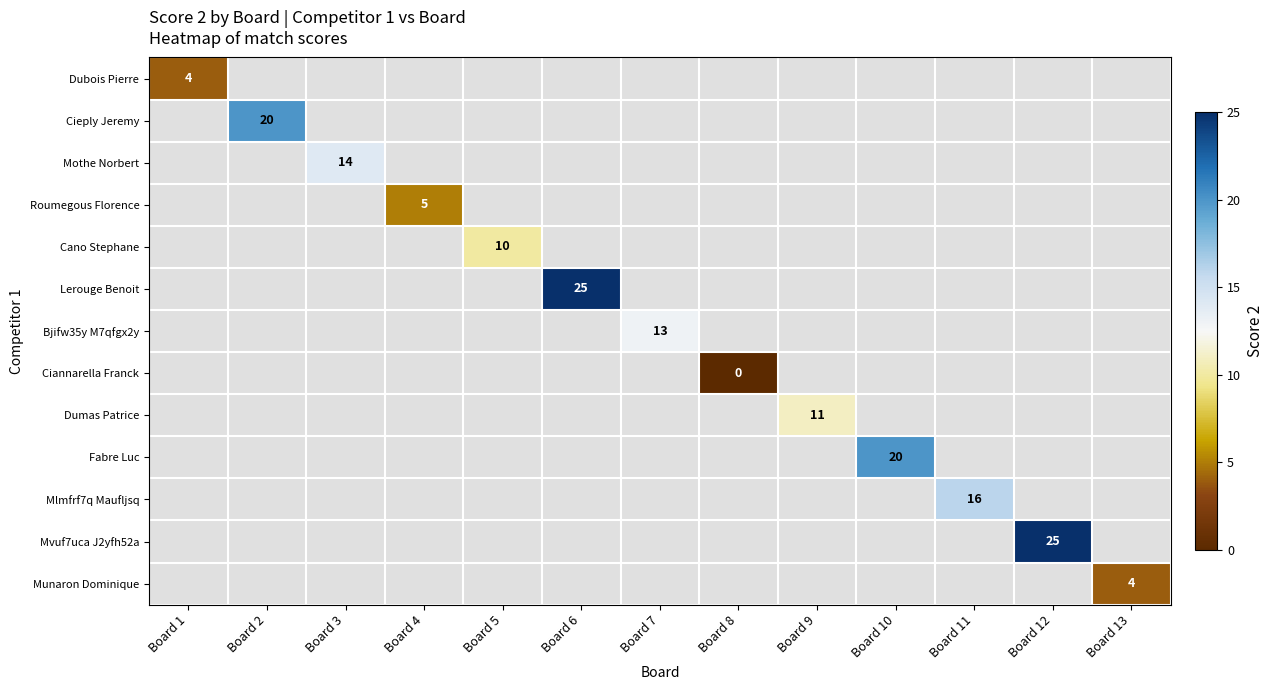

True or false: Dumas Patrice has a value of 11 at Board 9.

True